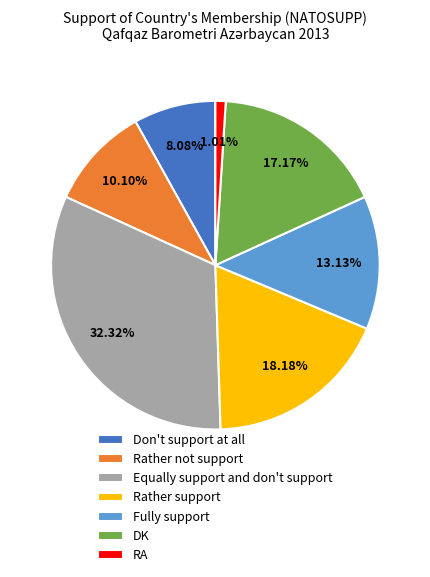

To the nearest percent, what is the combined percentage of Fully support and RA?

14%